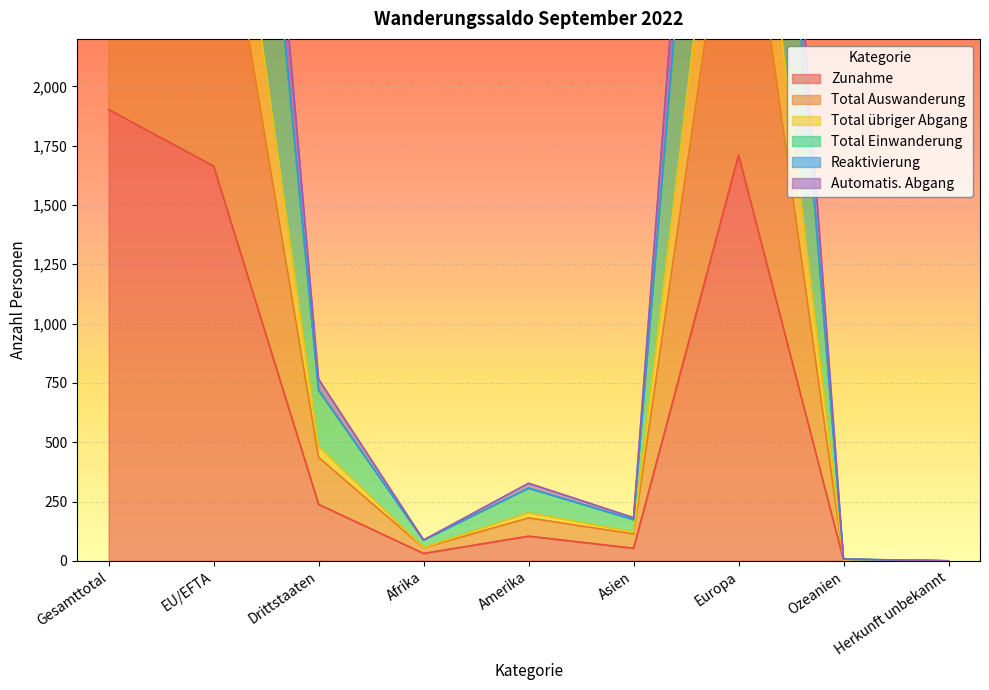

List the labels in order of Total Auswanderung value, smallest first.

Herkunft unbekannt, Ozeanien, Afrika, Asien, Amerika, Drittstaaten, EU/EFTA, Europa, Gesamttotal